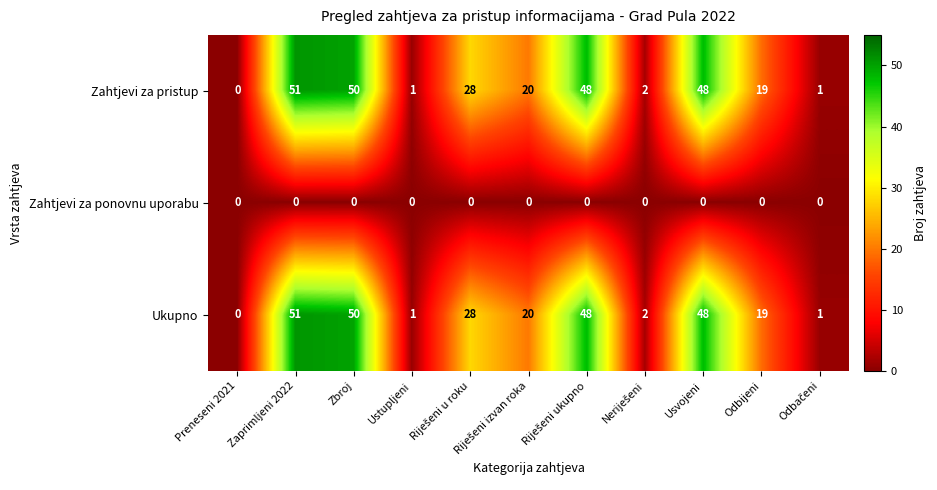

At which label does Ukupno reach its minimum?

Preneseni 2021